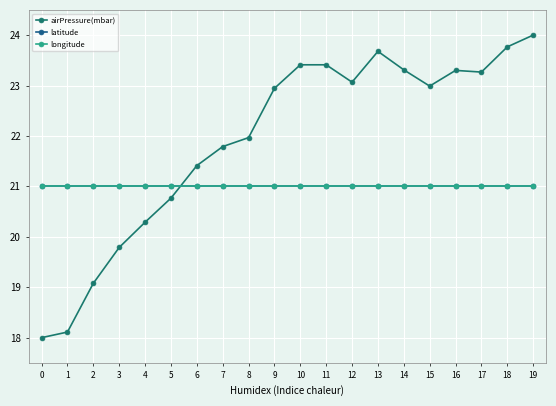

What is the difference between the highest and lowest values at 9?

1.9